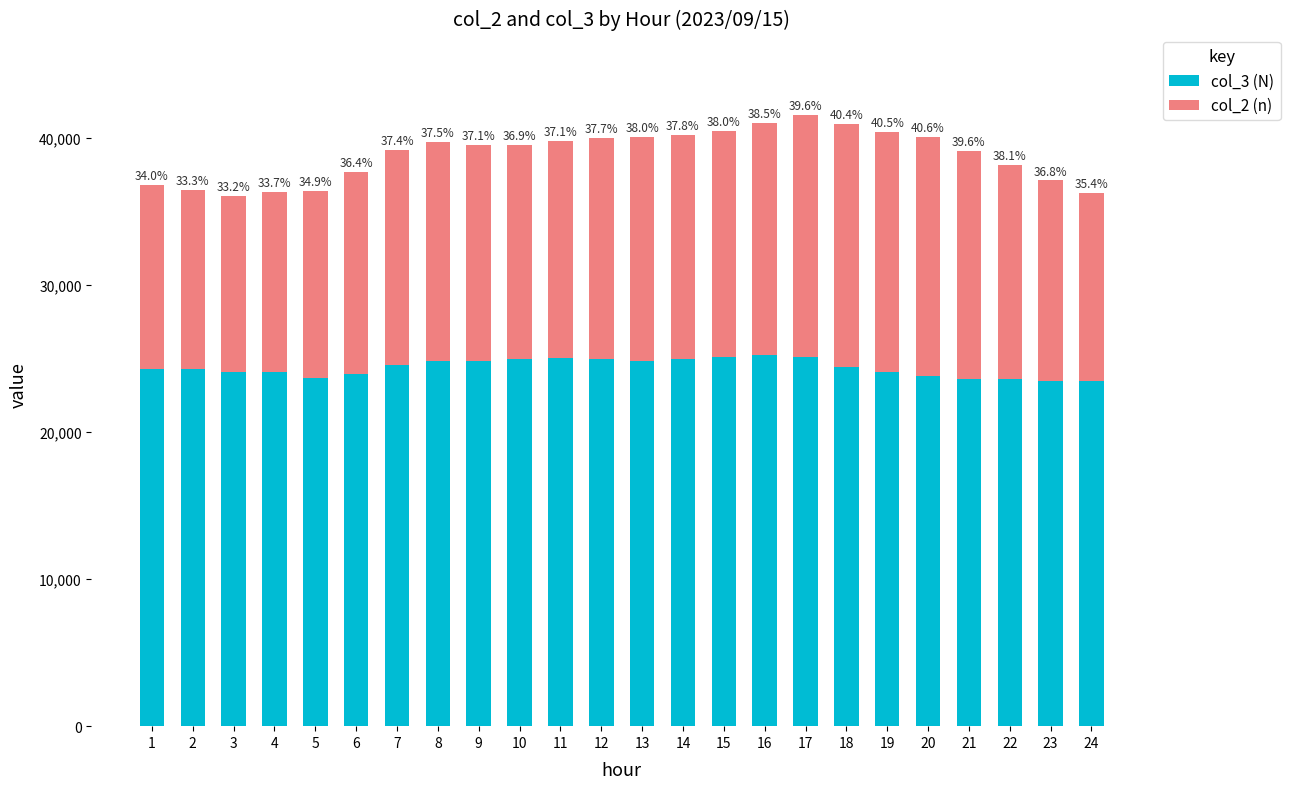

Does the chart contain stacked bars?

Yes